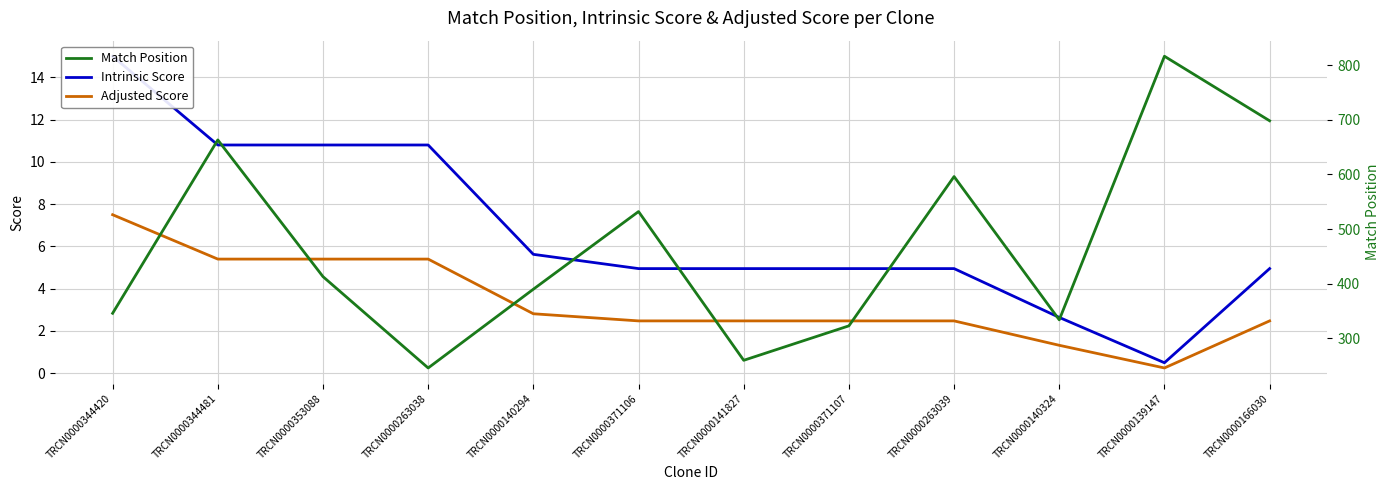

What is the label of the 9th point from the right?

TRCN0000263038